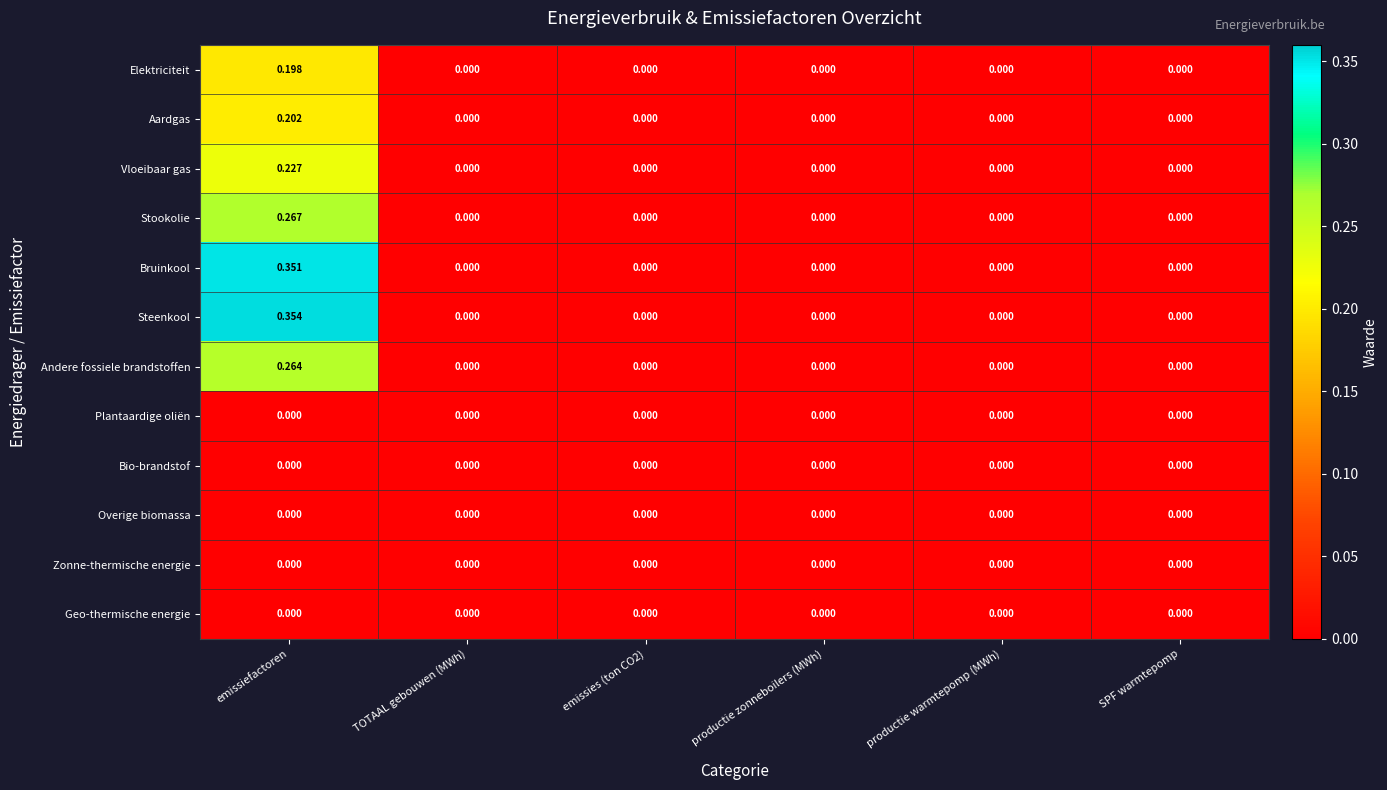

Which label corresponds to the largest value in the chart?

emissiefactoren